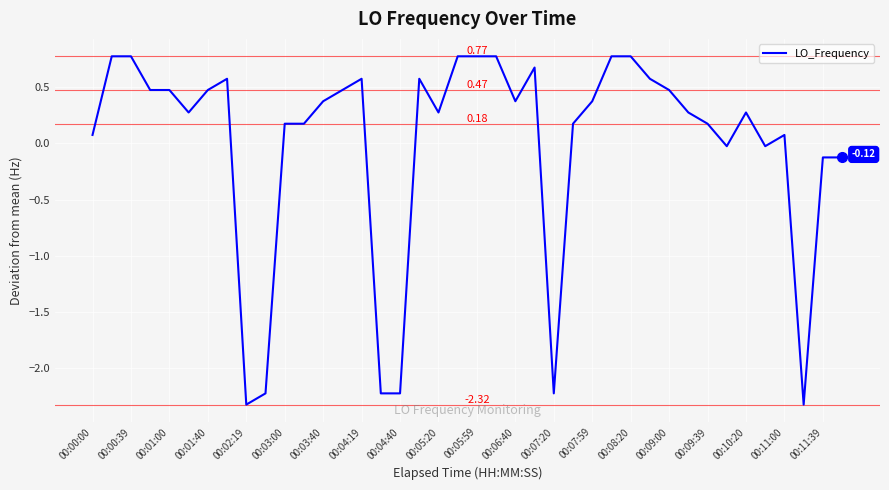

What is the minimum value shown in the chart?

-2.3